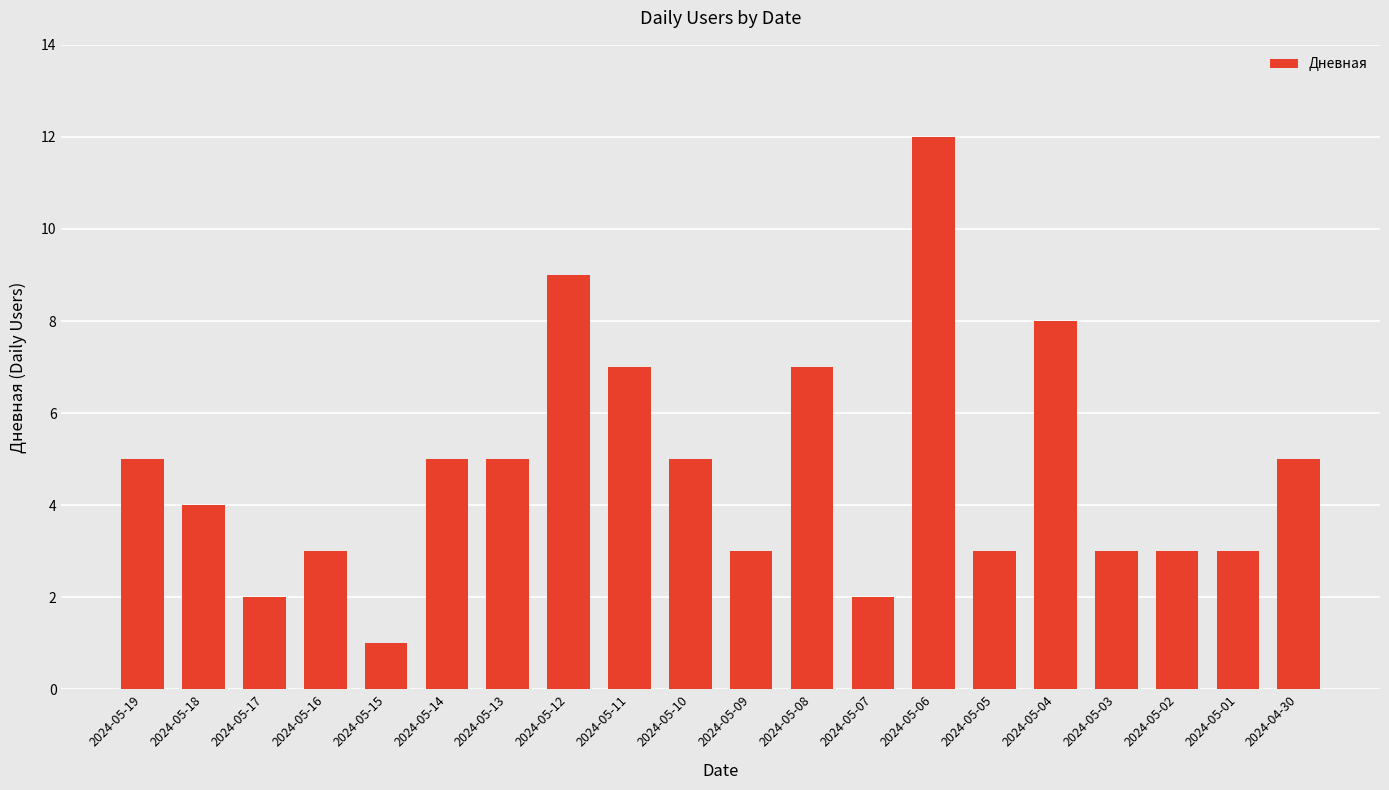

What is the value of the 3rd bar from the left?

2